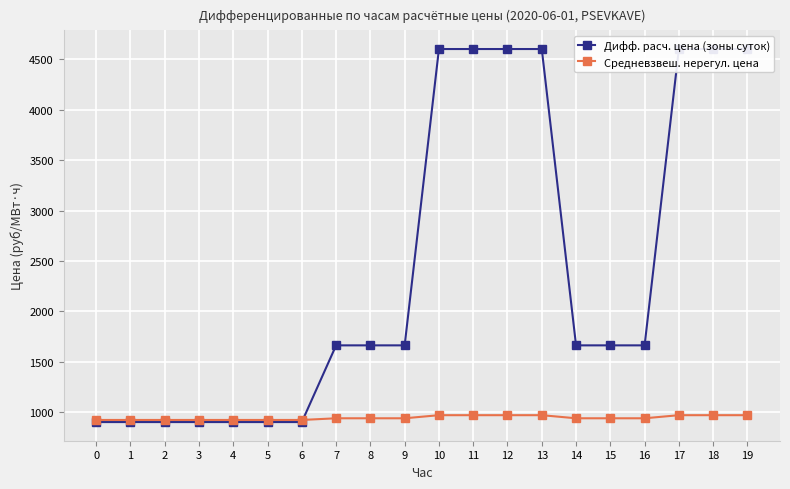

At which label is Средневзвеш. нерегул. цена closest to 945?

7